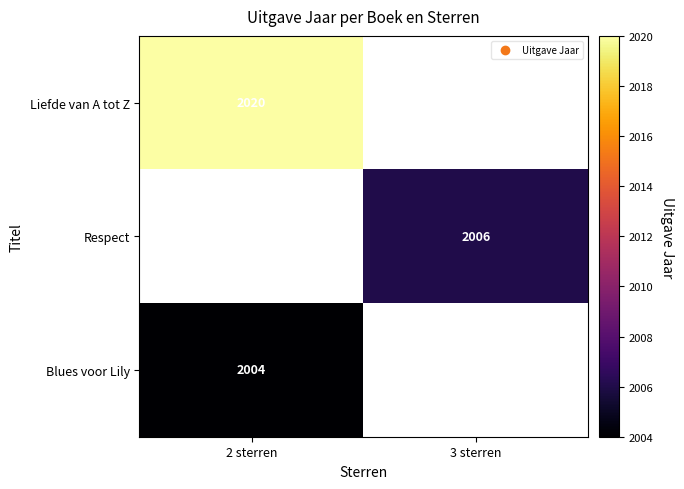

True or false: Blues voor Lily has a value of 2004 at 2 sterren.

True